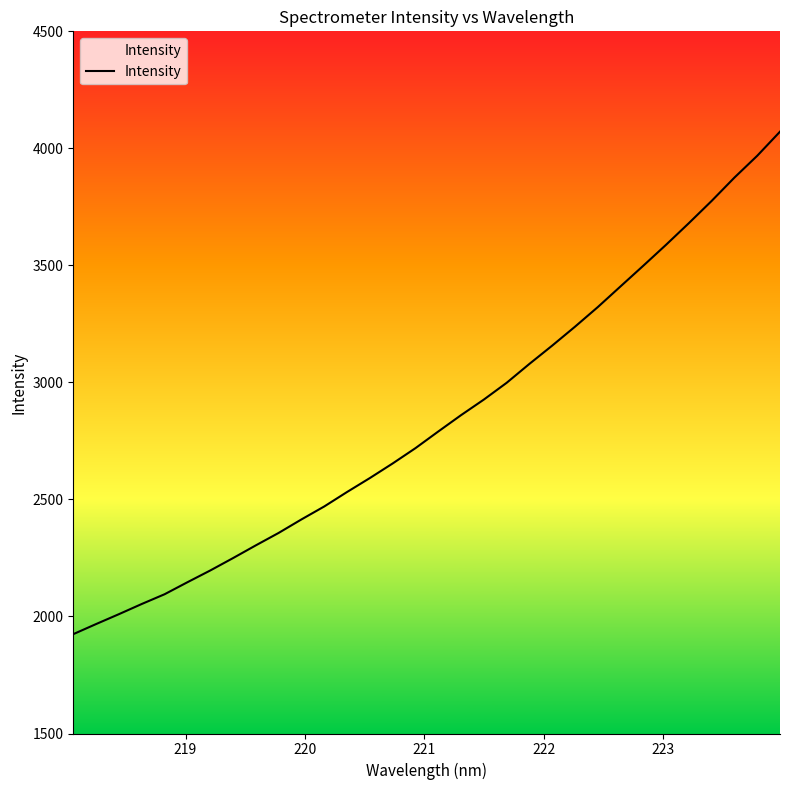

What is the smallest value displayed?

1924.5